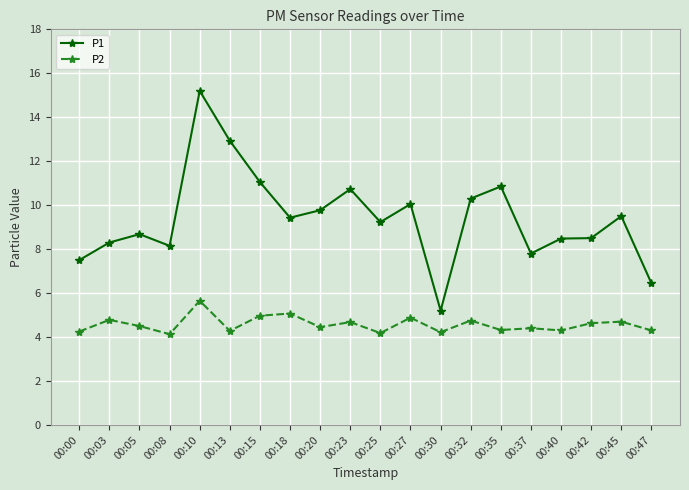

What is the difference between the P2 values at 00:25 and 00:10?

1.5